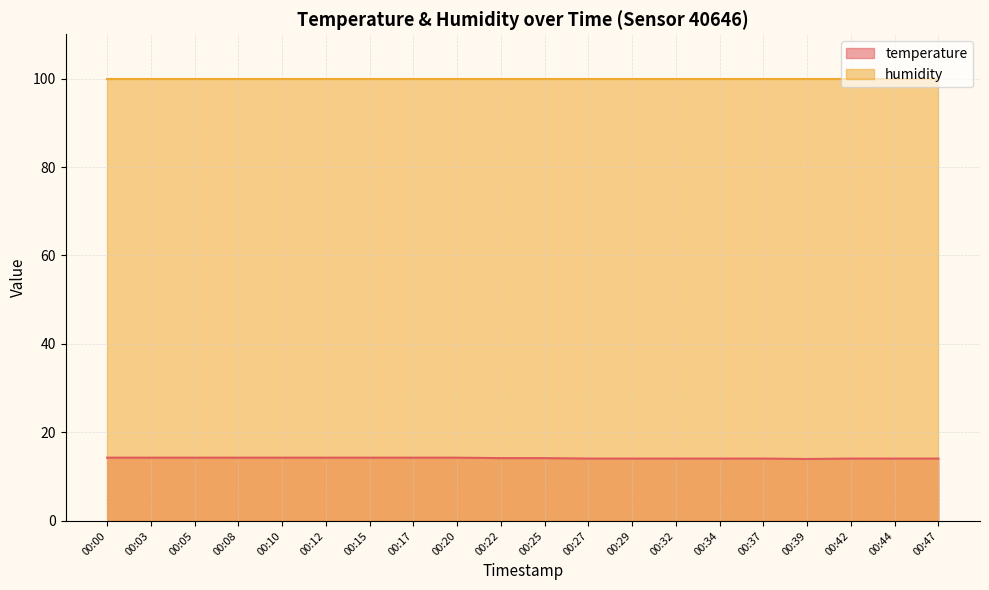

What is the maximum value shown in the chart?

99.9